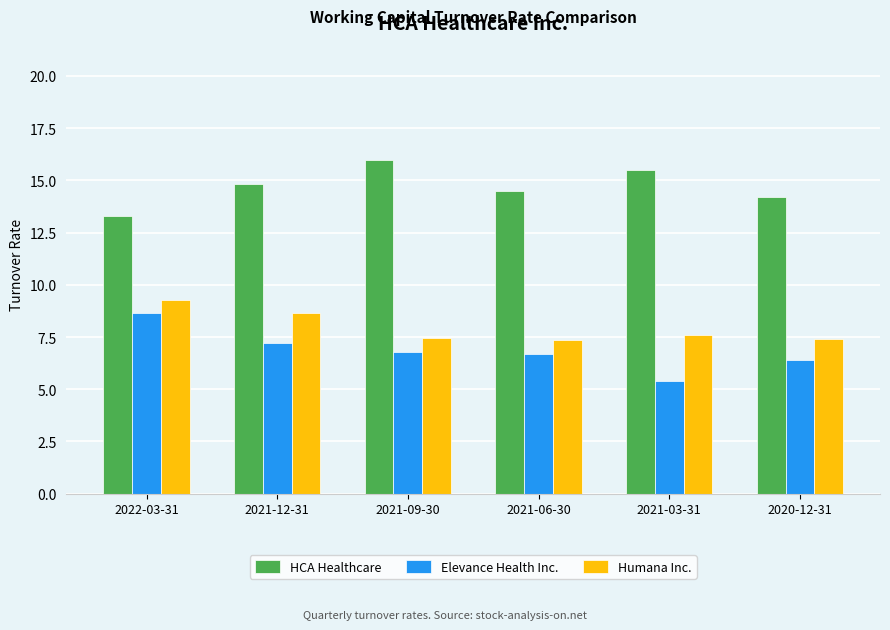

What is the total value across all series at 2021-12-31?

30.7